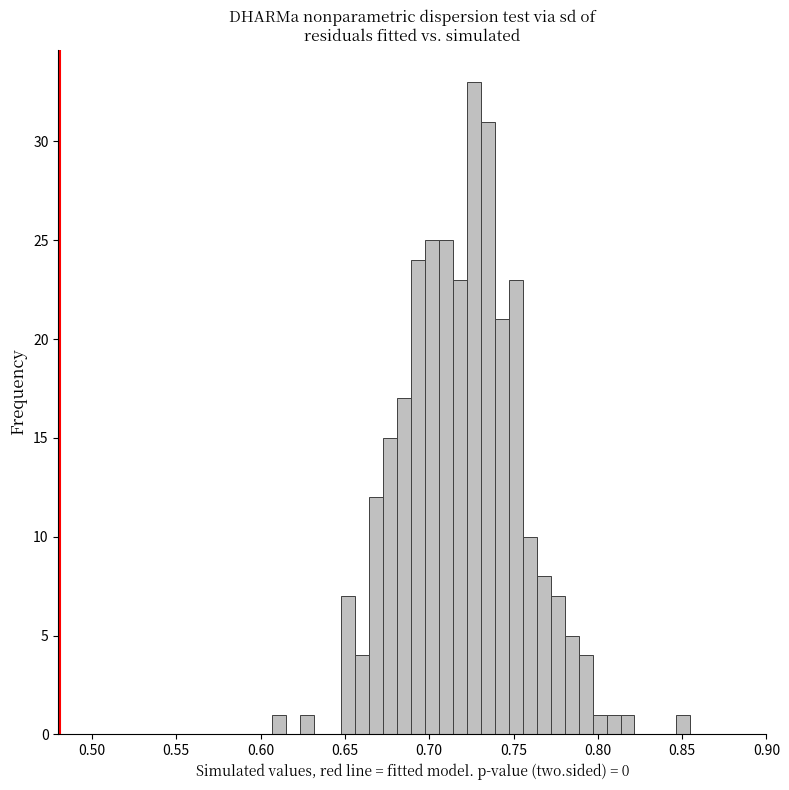

Around what value on the x-axis is the tallest bar? Give the approximate position of its centre, as read against the axis.

0.725